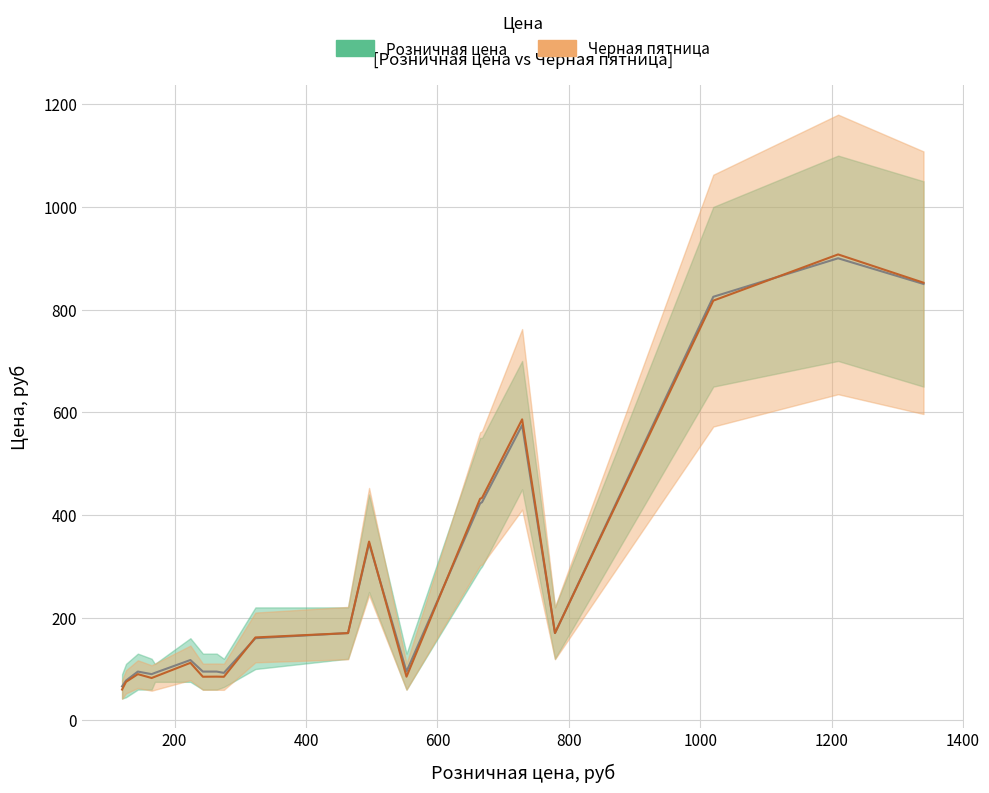

What is the label of the 8th point from the right?

553